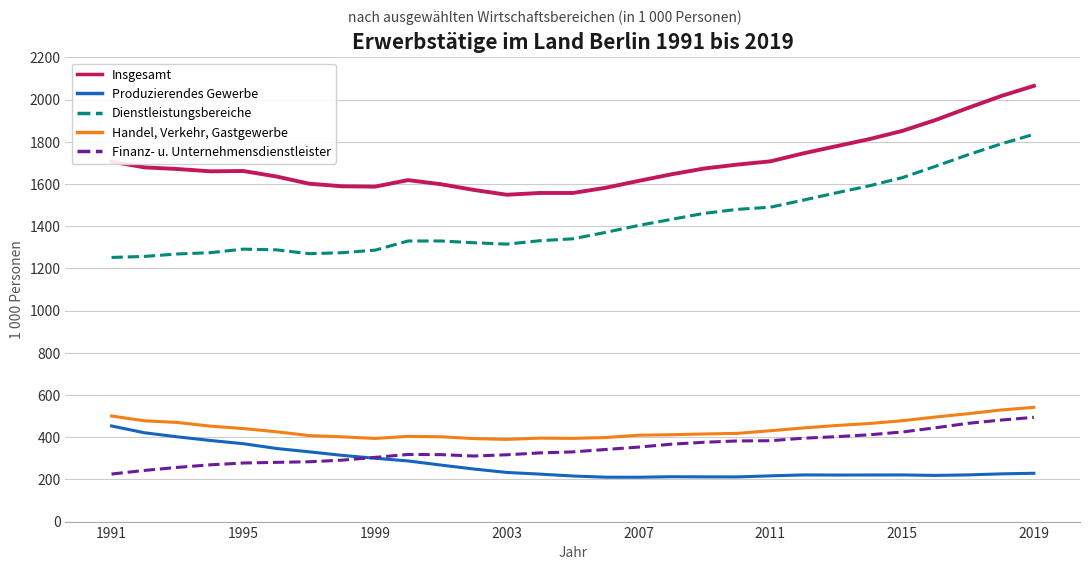

Which series has the widest spread of values?

Dienstleistungsbereiche